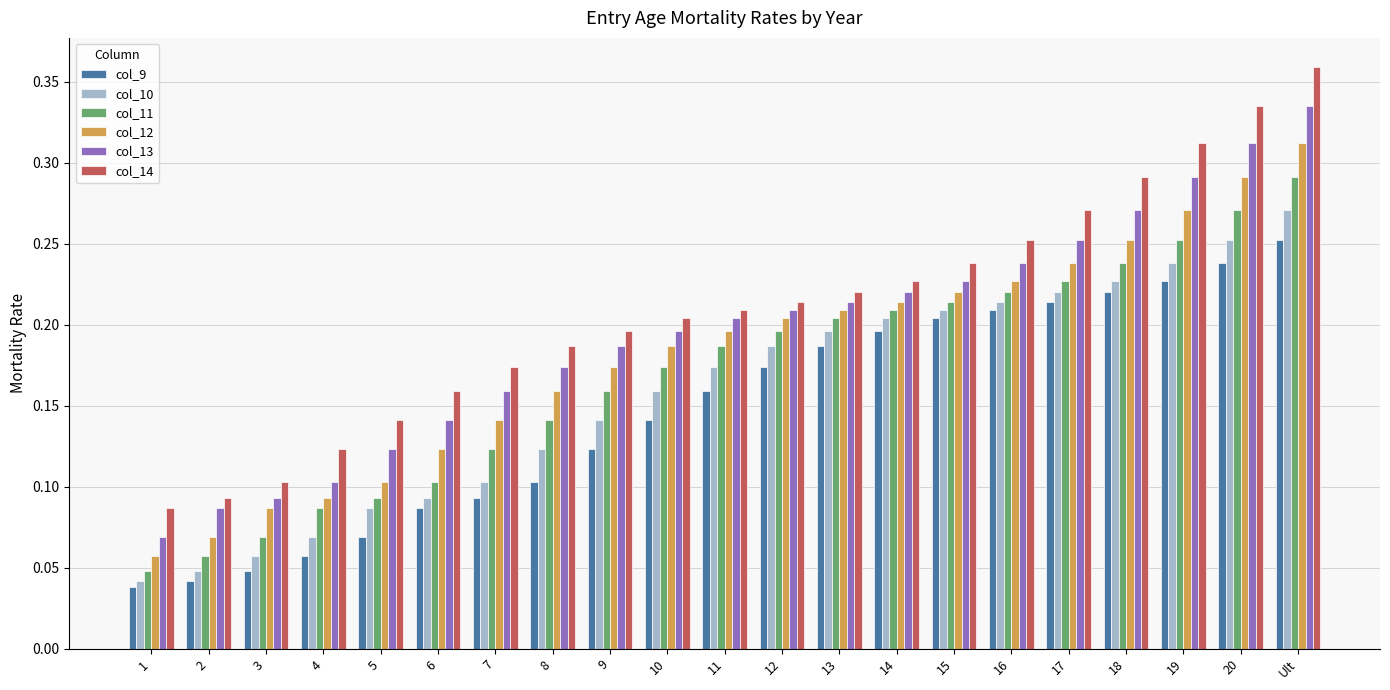

Which category has the highest value in the col_12 series?

Ult